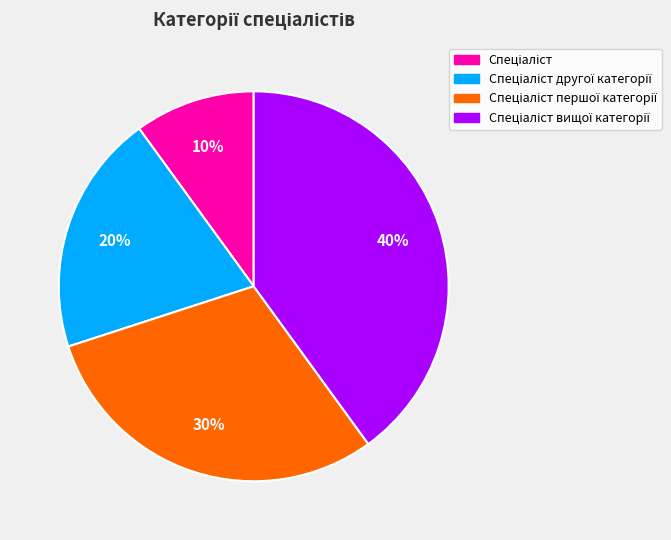

Does any single category account for the majority?

No